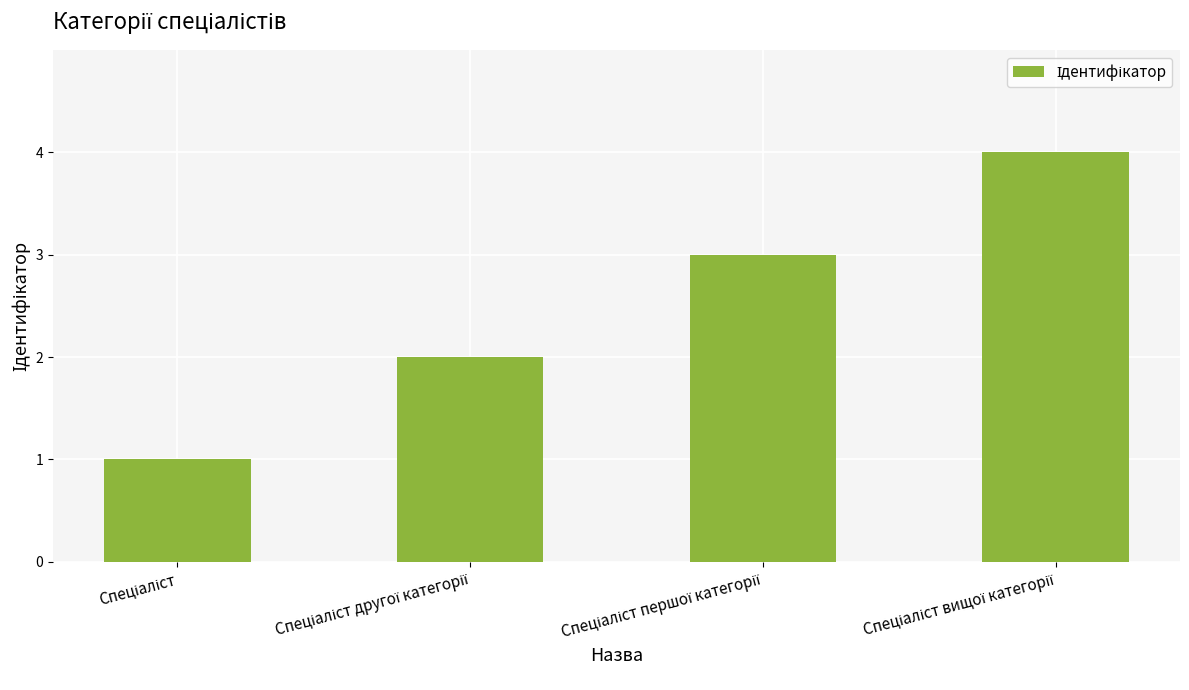

What is the smallest value displayed?

1